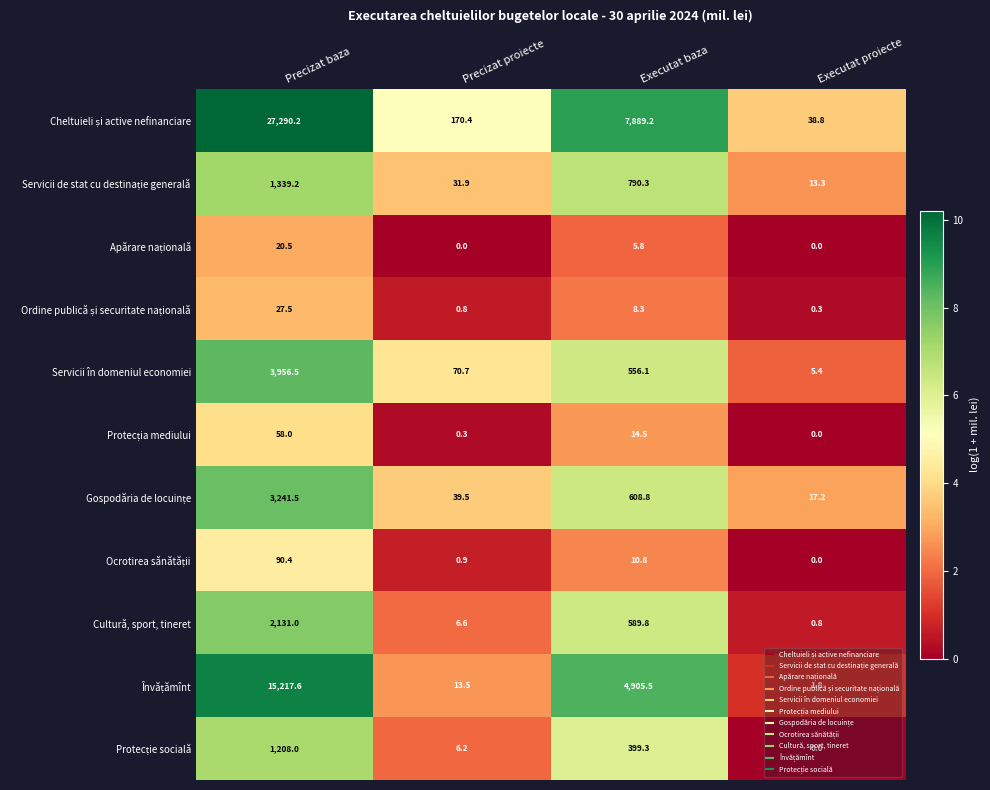

What is the greatest value displayed?

27290.2